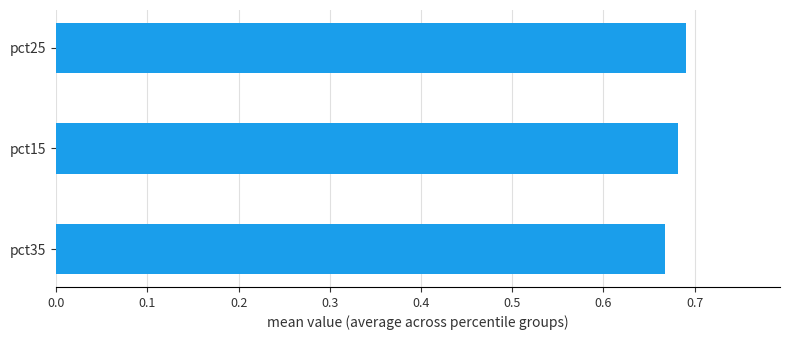

What is the sum of all values?

2.0